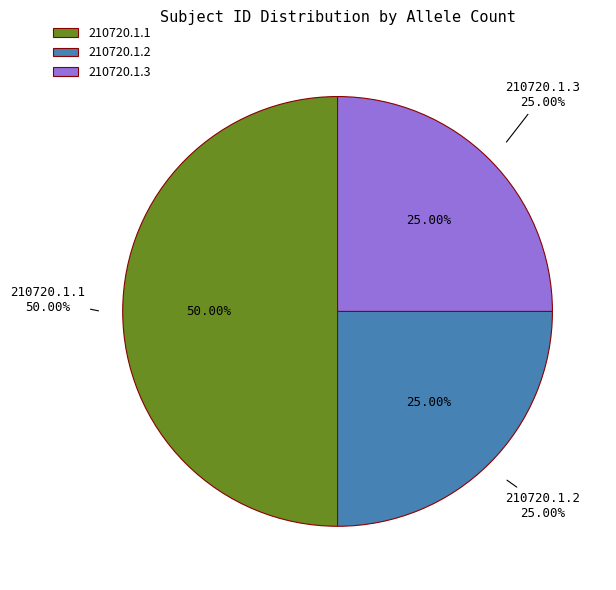

To the nearest percent, what is the average slice percentage?

33%